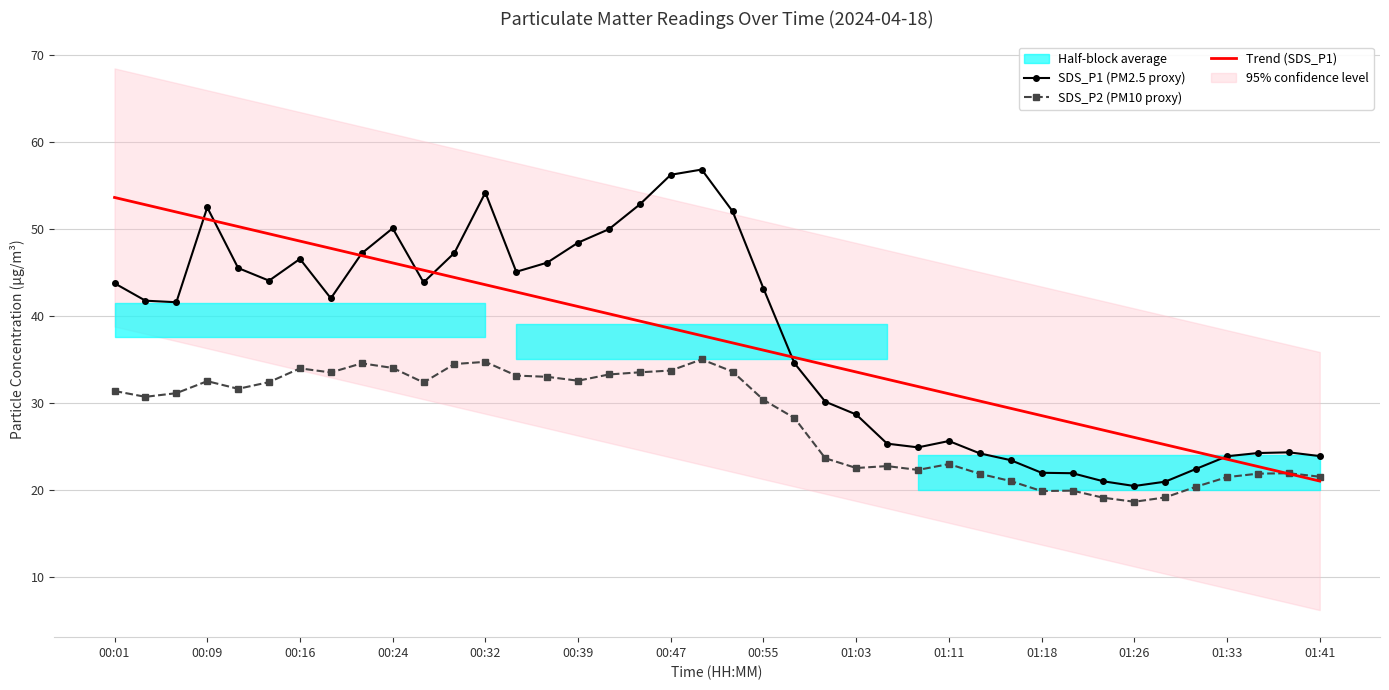

What is the difference between the maximum and minimum values in the Trend (SDS_P1) series?

32.6